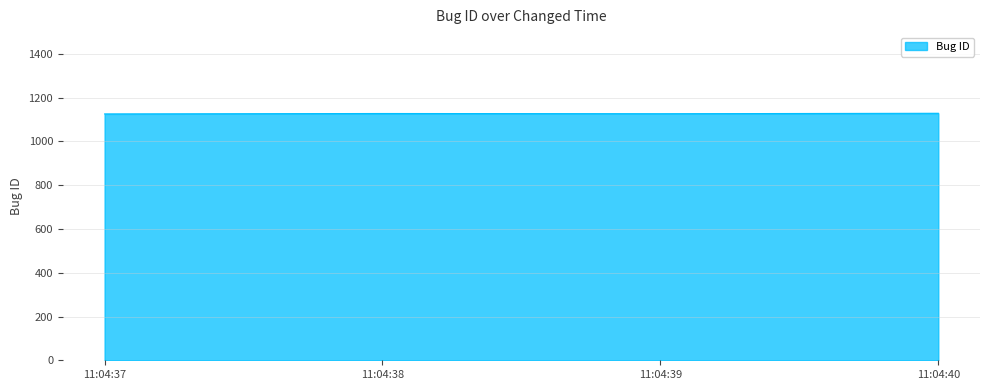

What is the greatest value displayed?

1129